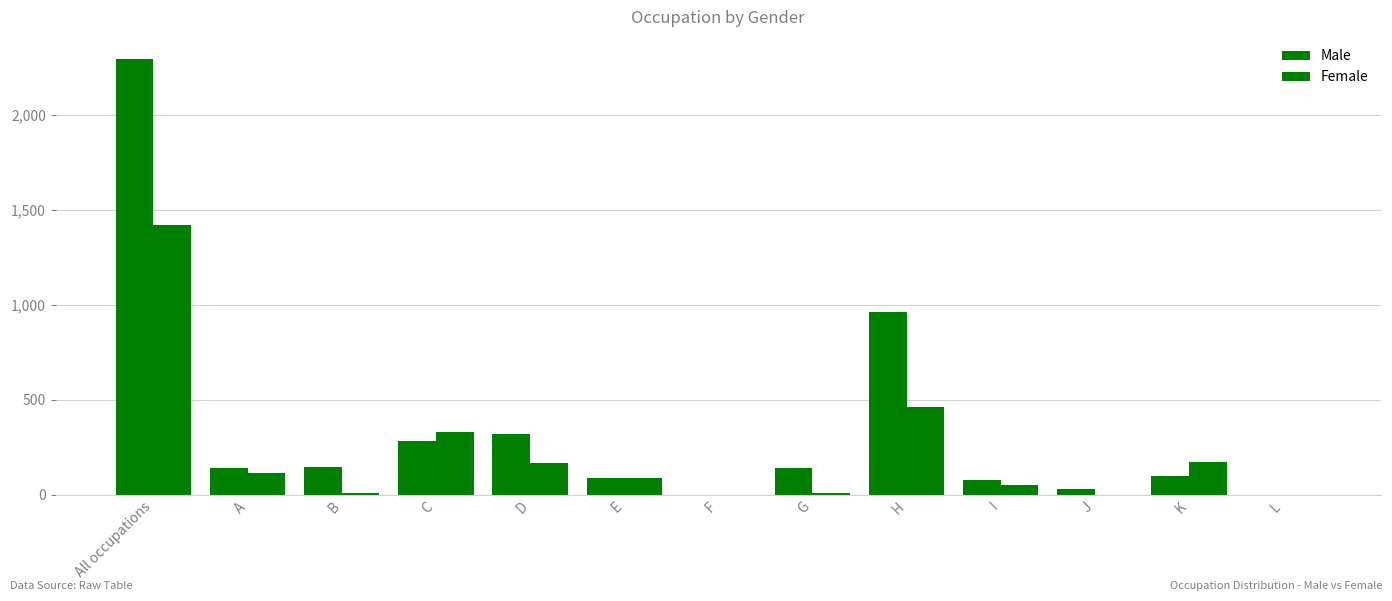

Rank the series by their maximum value, from lowest to highest.

Female, Male